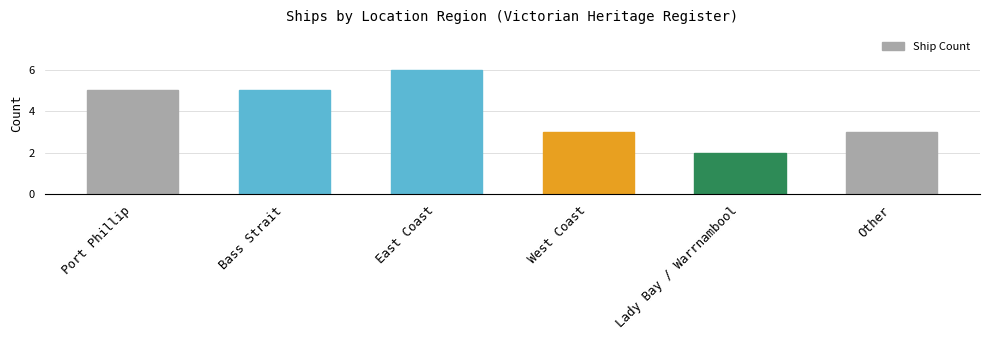

Read the value at Port Phillip.

5